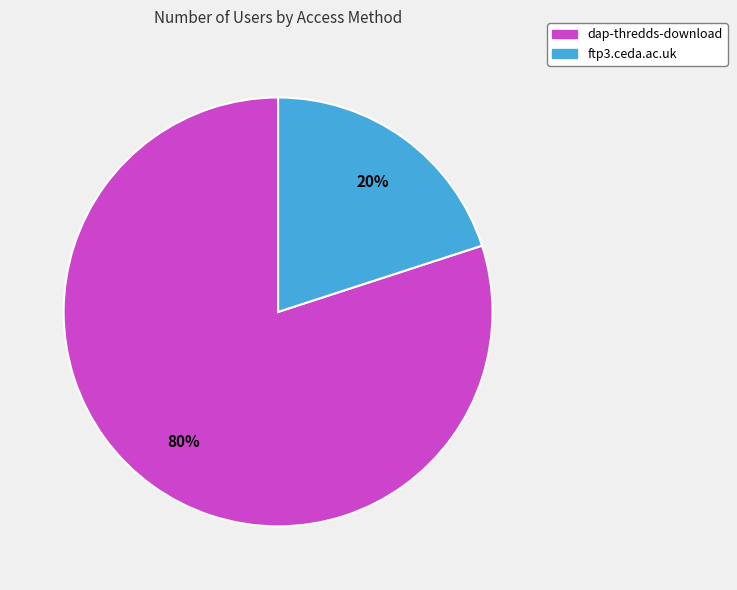

To the nearest percent, what is the difference between the ftp3.ceda.ac.uk and dap-thredds-download slice percentages?

60%